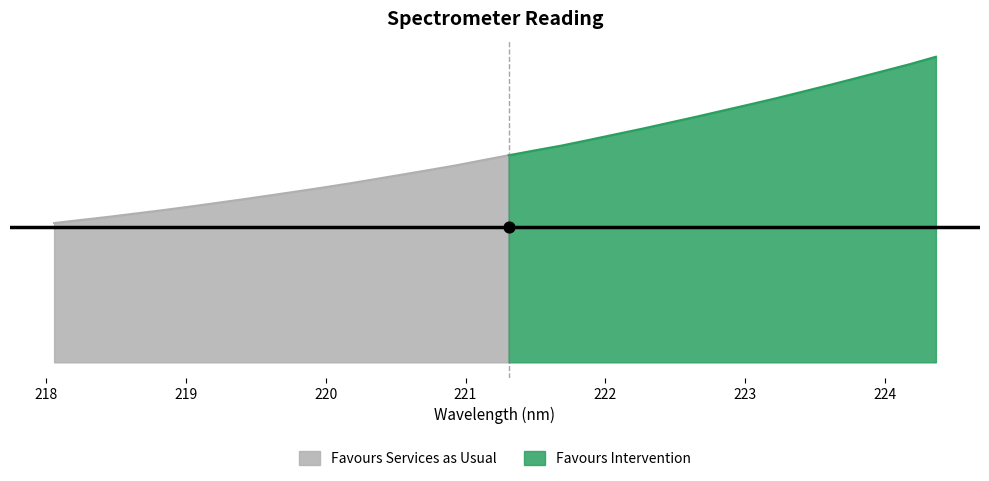

What is the change in value from 219.589 to 222.0721?

+1267.1